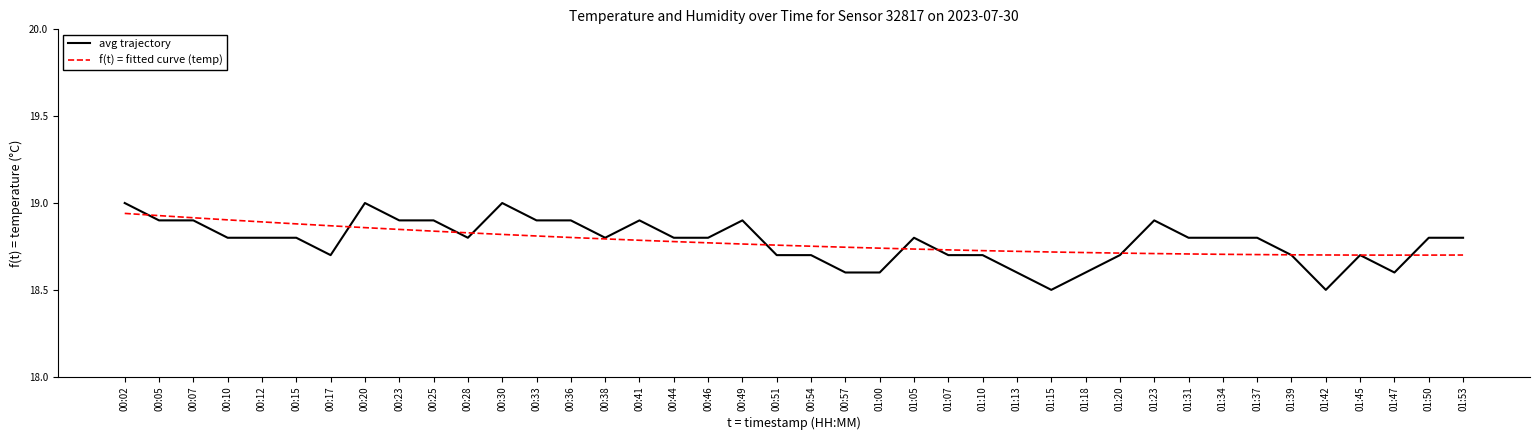

How many lines are shown in the chart?

2